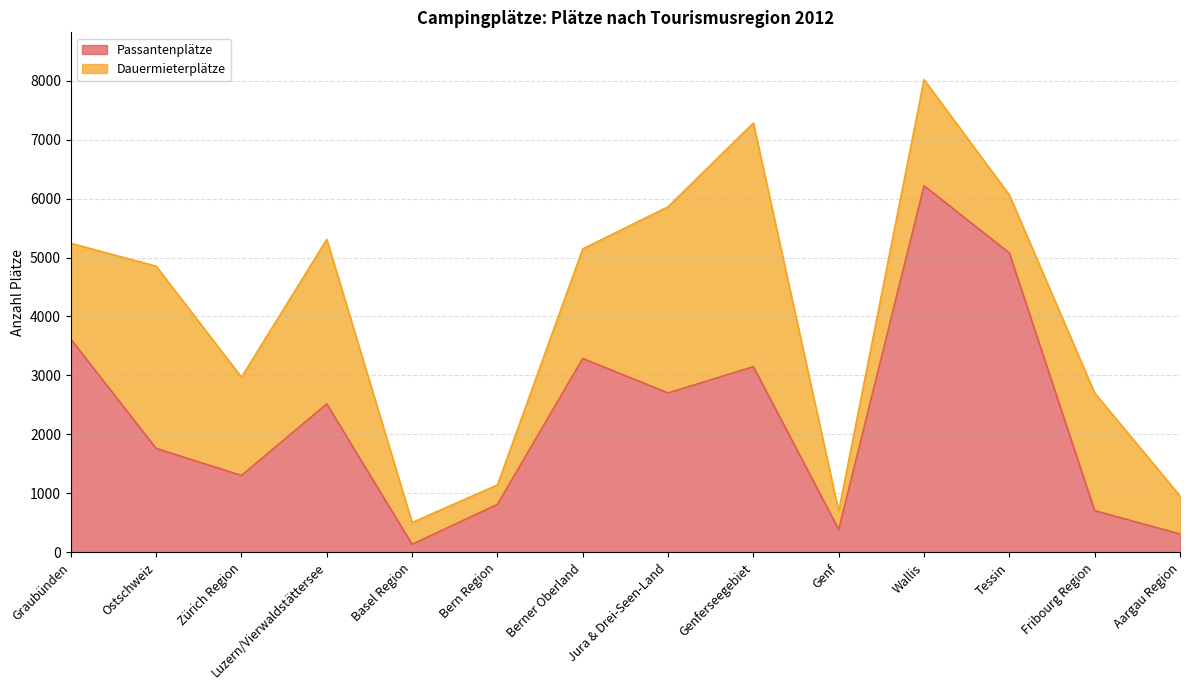

Reading left to right, what are all the values shown in this chart?

3614.8	1764.2	1305.2	2518.0	138.0	814.8	3288.4	2703.8	3149.6	390.0	6216.5	5076.5	708.0	314.0